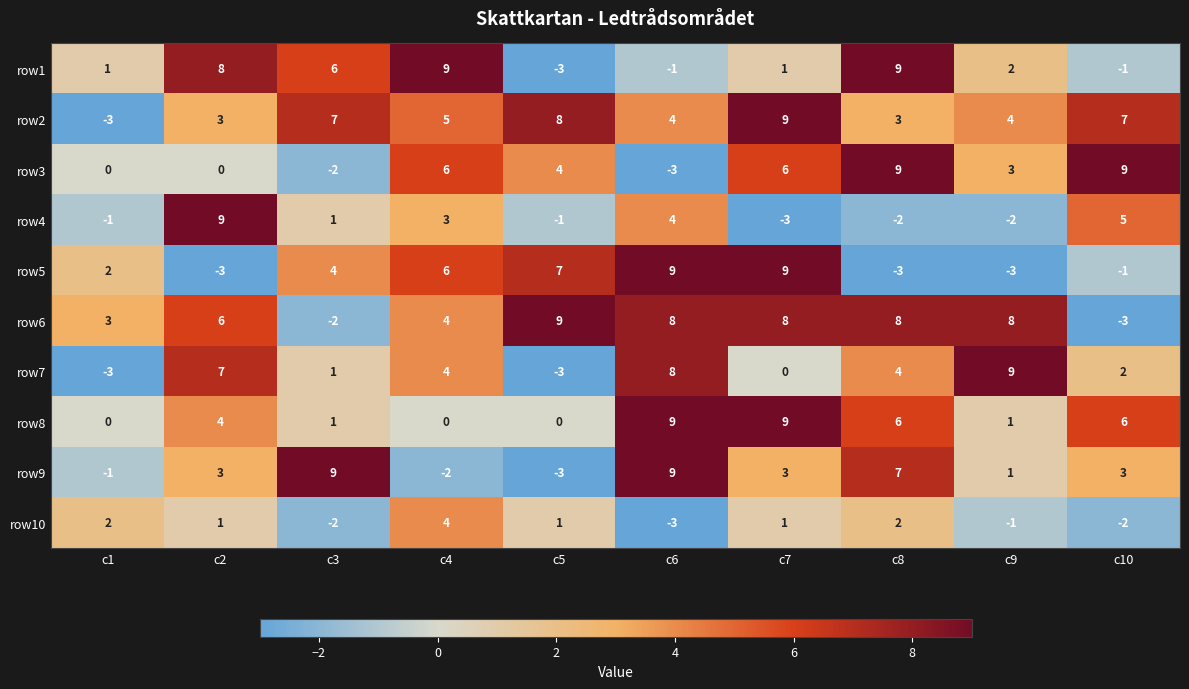

What is the average value of the row1 series?

3